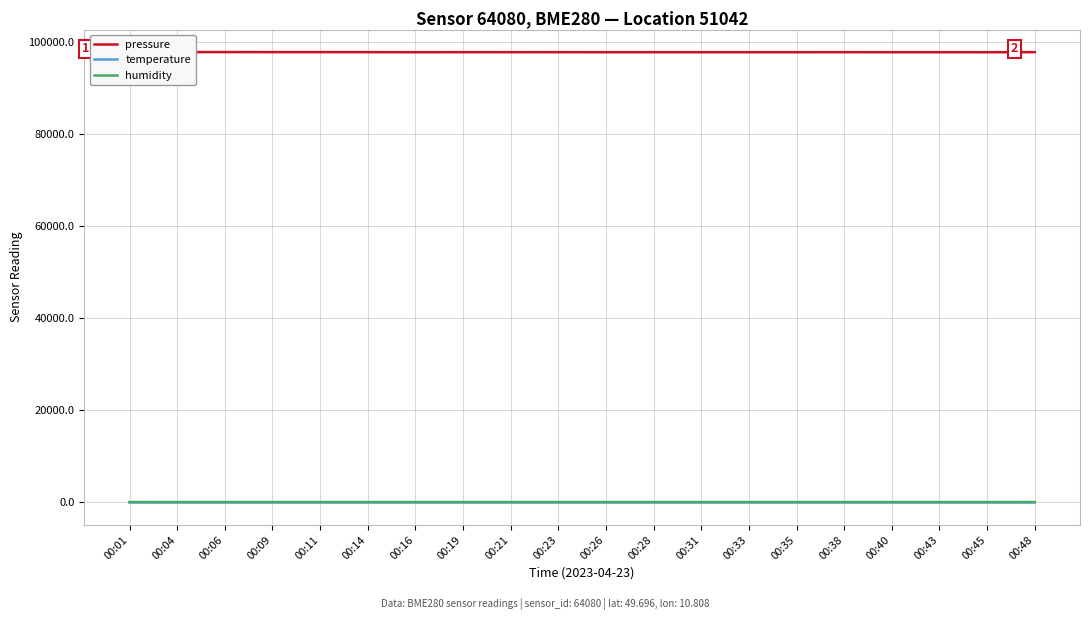

What is the difference between the temperature values at 00:19 and 00:48?

0.3